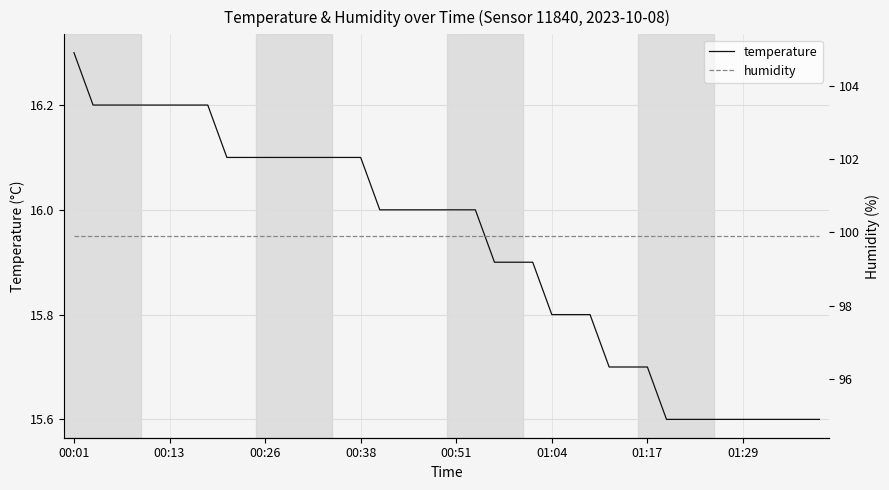

At how many categories does at least one series exceed 16?

40